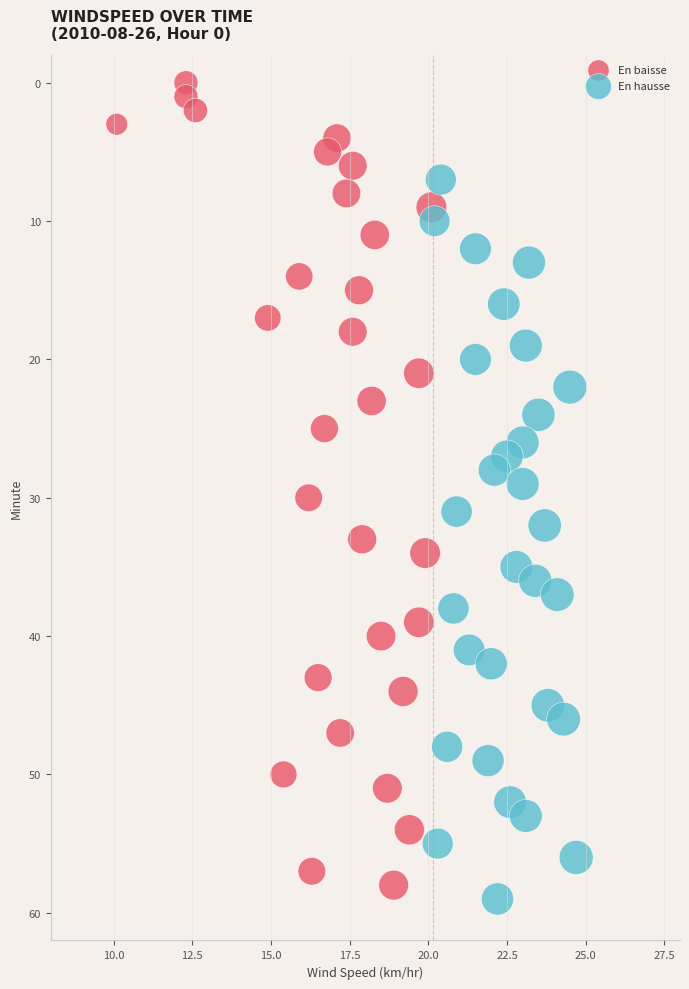

Which series reaches the minimum Y coordinate?

En baisse